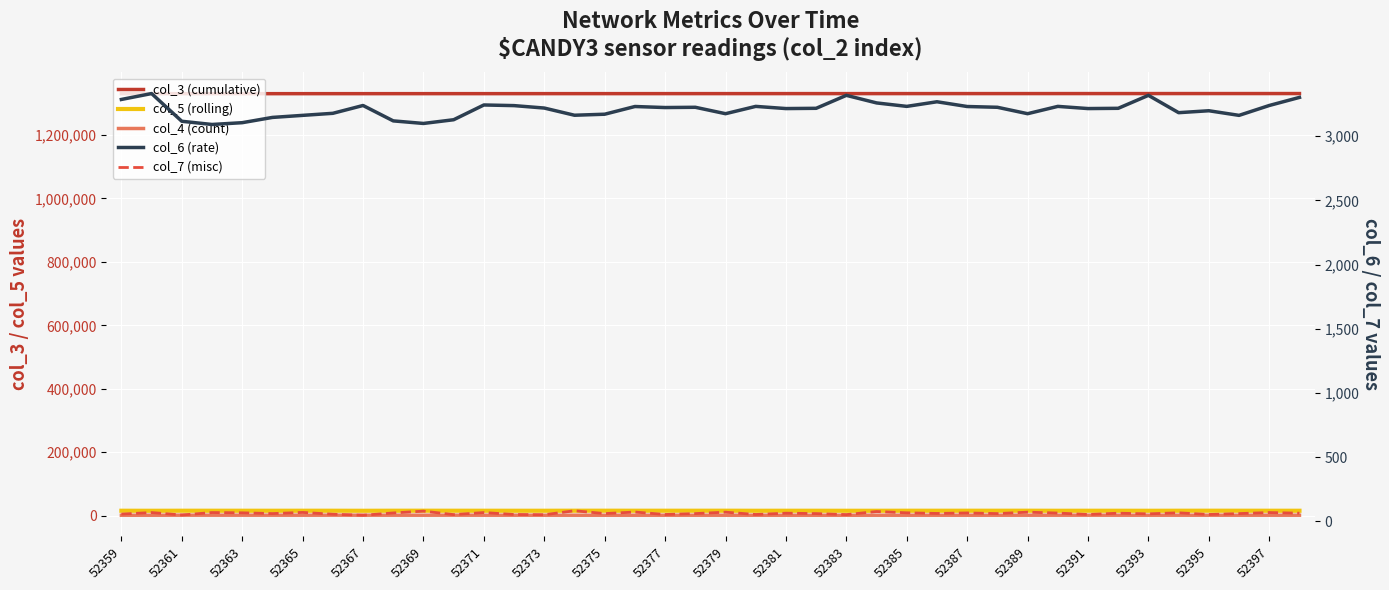

At which label does col_6 first exceed 3220?

52359